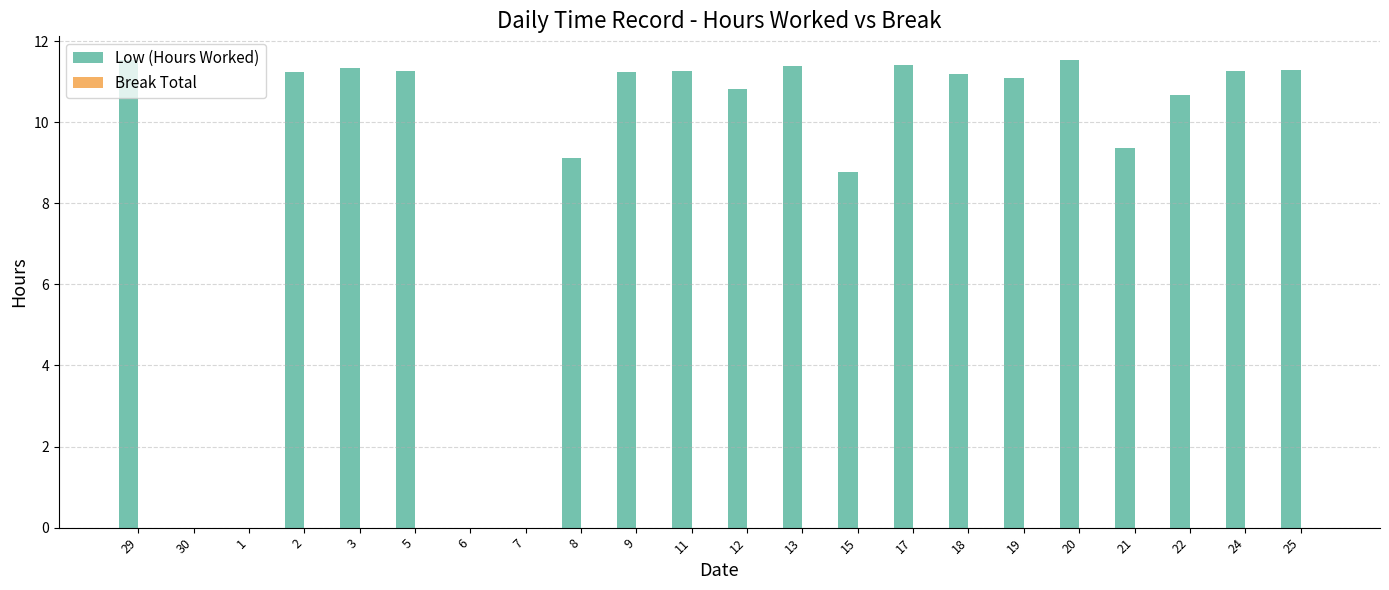

What is the sum of all values?

195.8